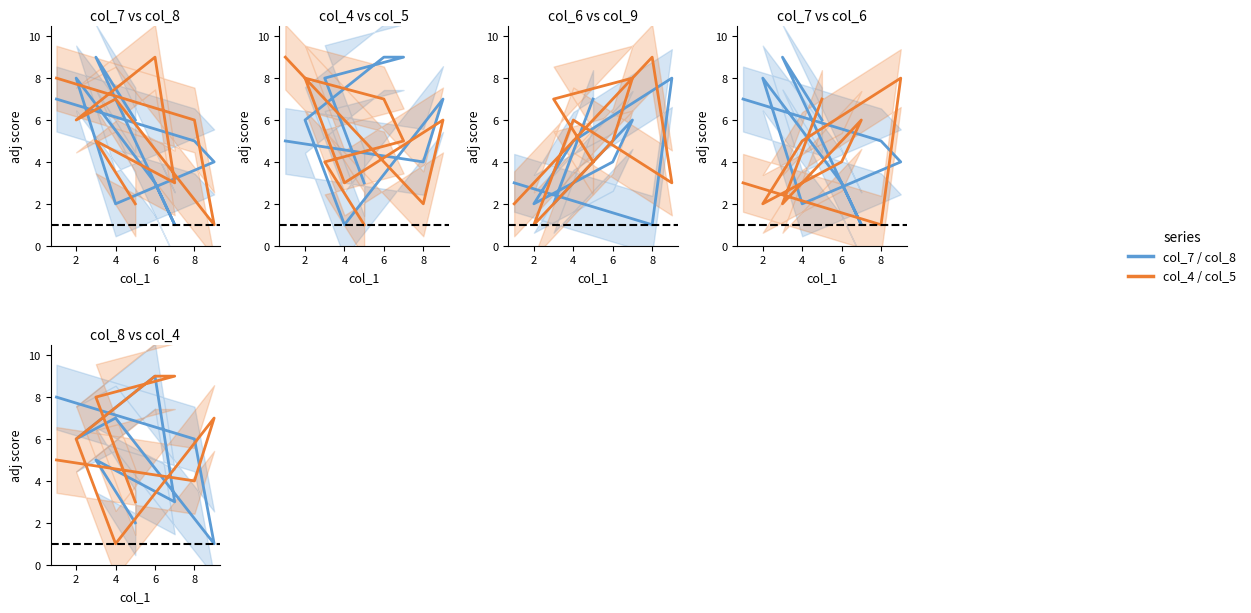

What is the greatest value displayed?

9